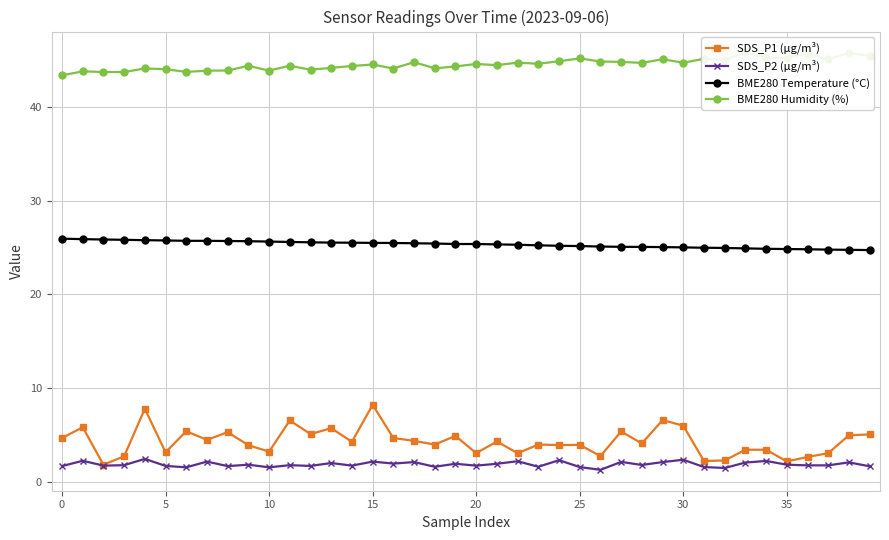

How many interior local peaks does the BME280 Humidity (%) series have?

14